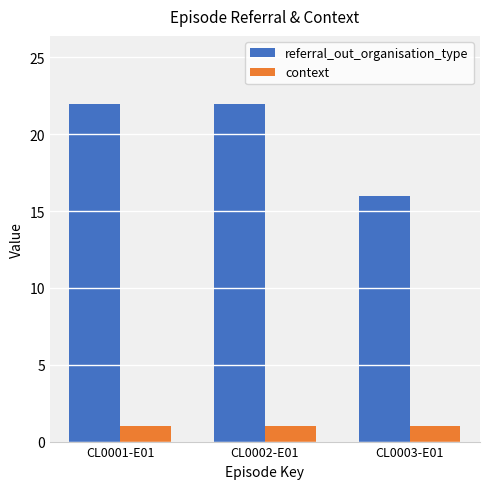

At CL0001-E01, list the series in order from smallest to largest.

context, referral_out_organisation_type